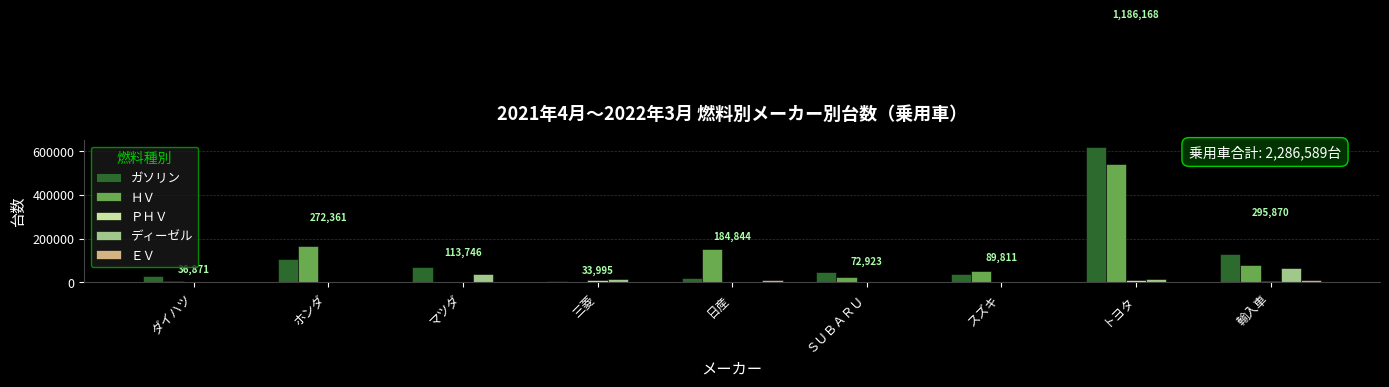

The ＨＶ series shows 165642 at ホンダ. True or false?

True